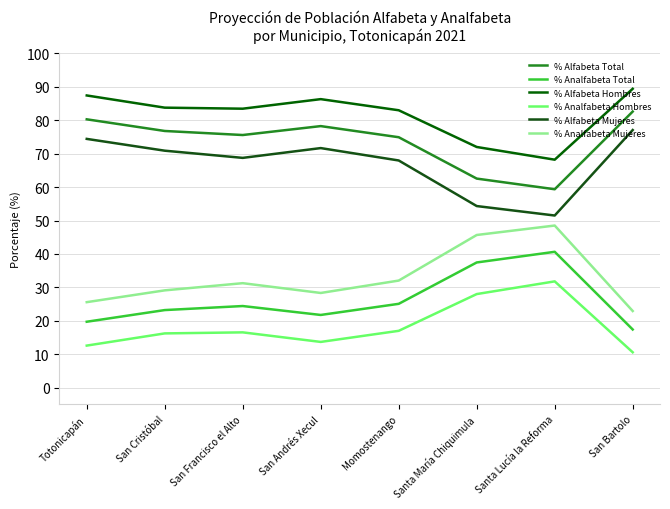

True or false: % Analfabeta Total has more than 2 points higher than both neighbors.

False